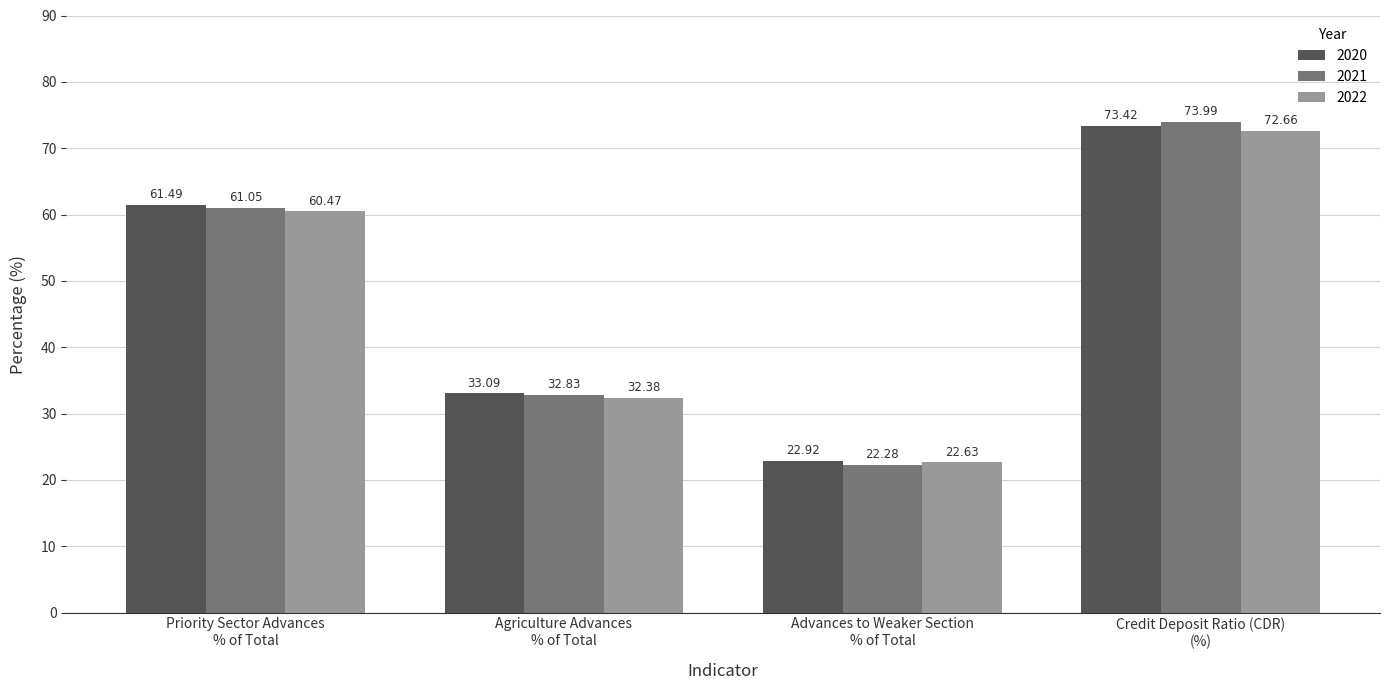

At which category does the chart reach its peak across all series?

Credit Deposit Ratio (CDR)
(%)